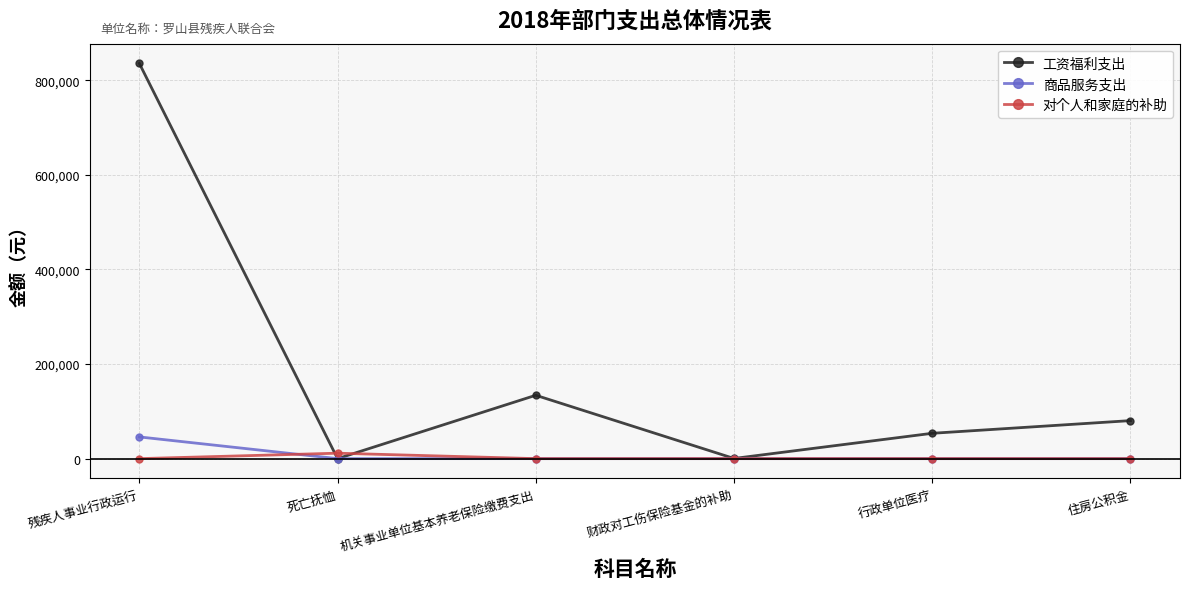

What is the value of the 工资福利支出 point at the 4th from the left?

364